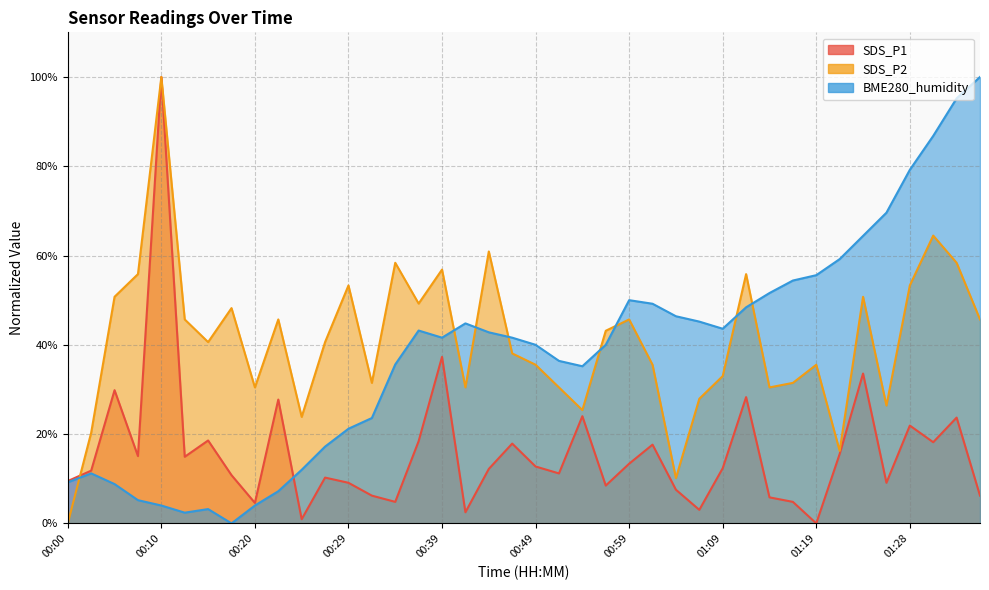

How many interior local peaks does the SDS_P1 series have?

13